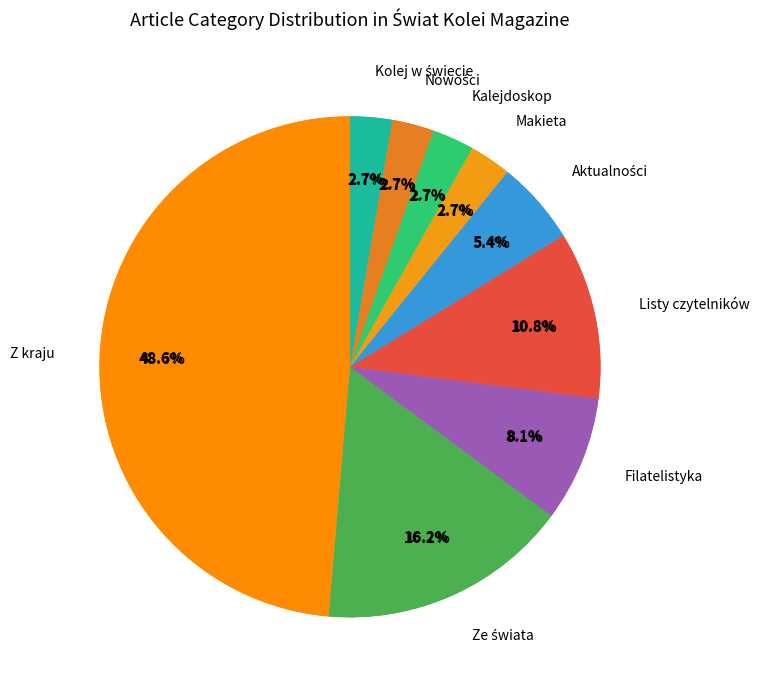

How many slices are in this pie chart?

9